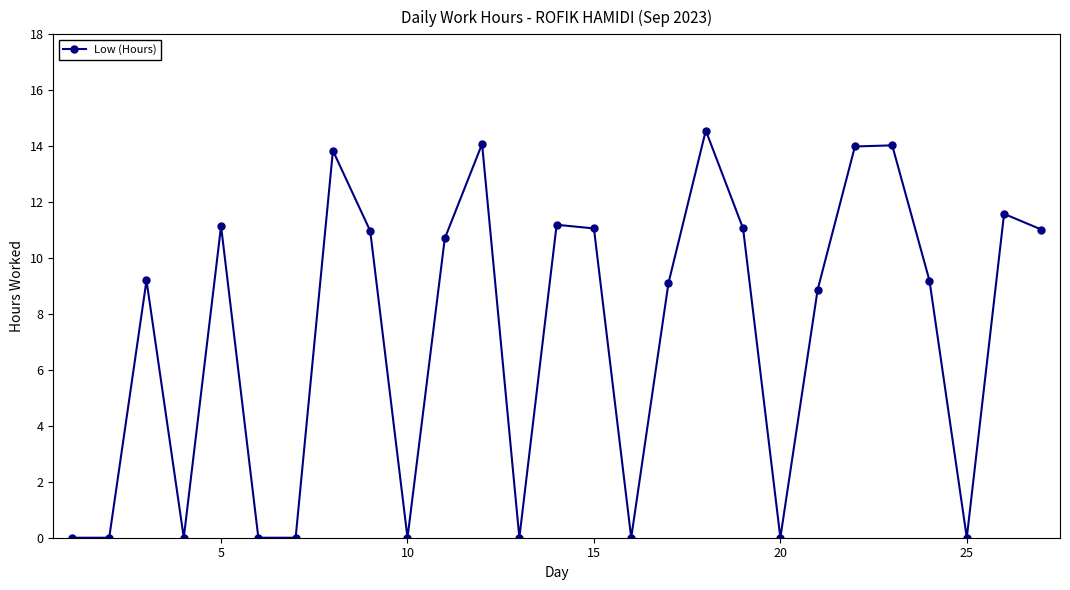

How many points are higher than both their immediate neighbors (excluding endpoints)?

8